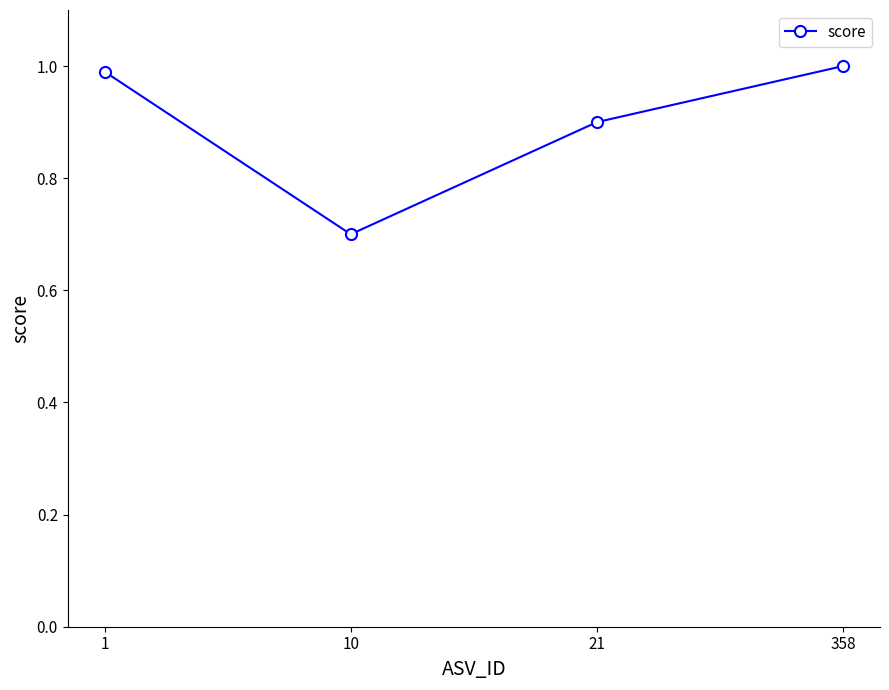

Reading left to right, extract all data points from this chart.

1=1.0	10=0.7	21=0.9	358=1.0